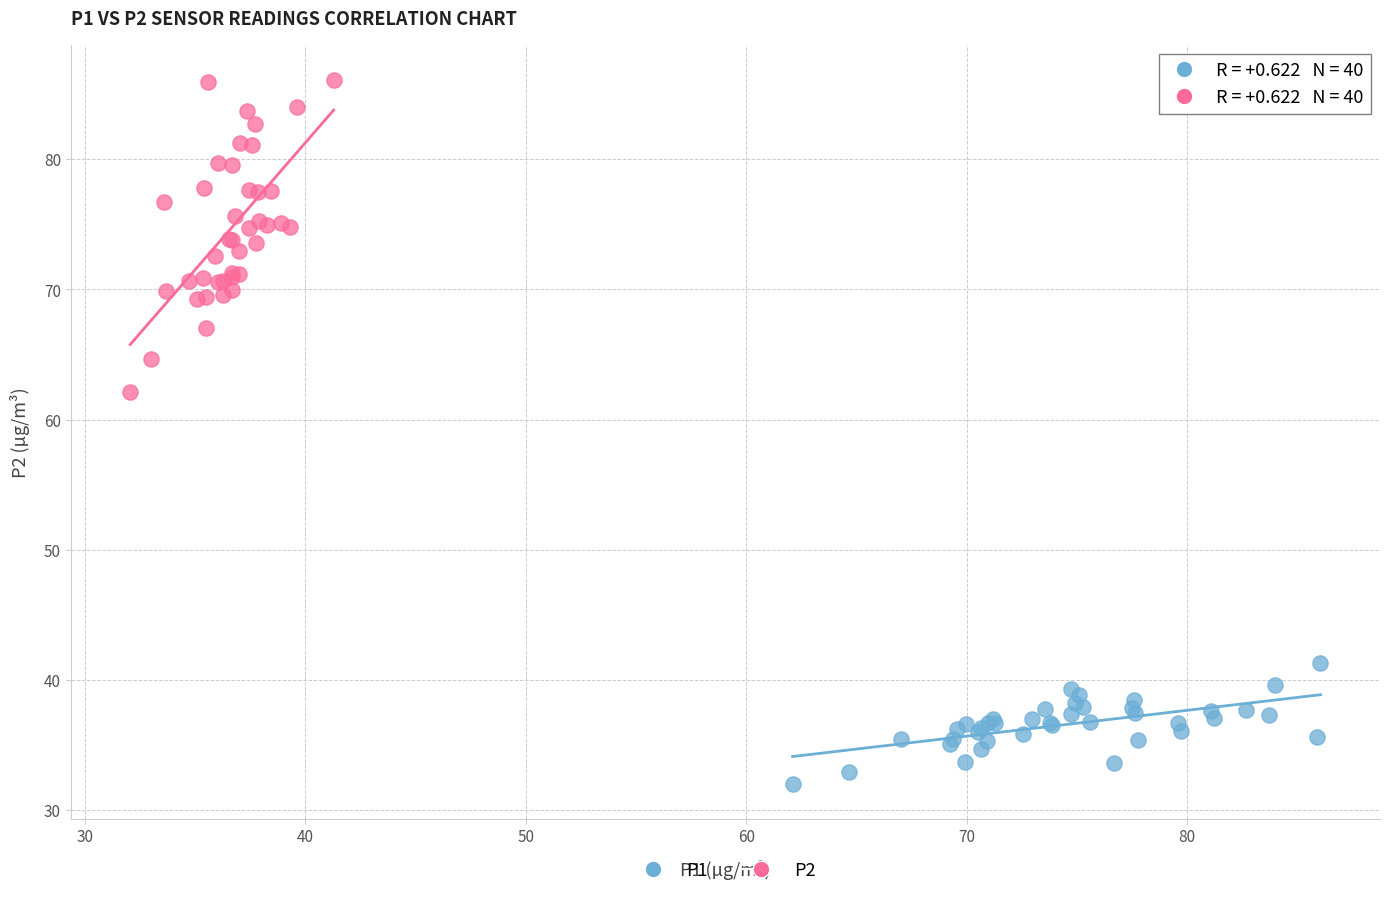

Which series has the widest spread of Y values?

P2